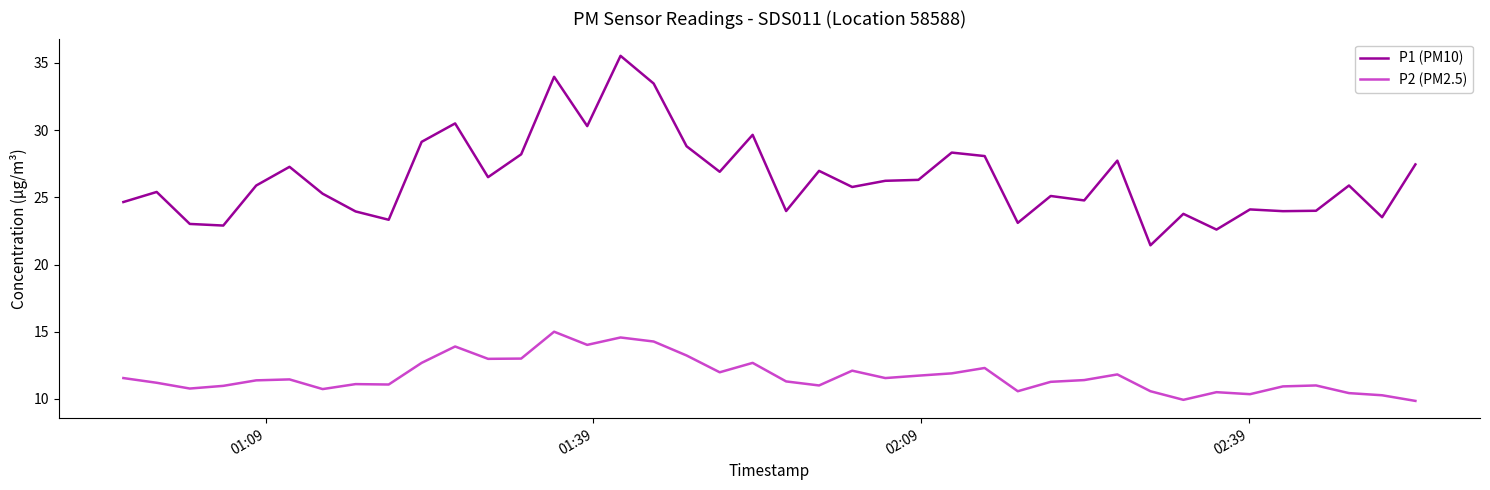

True or false: P1 (PM10) and P2 (PM2.5) cross at least once.

False